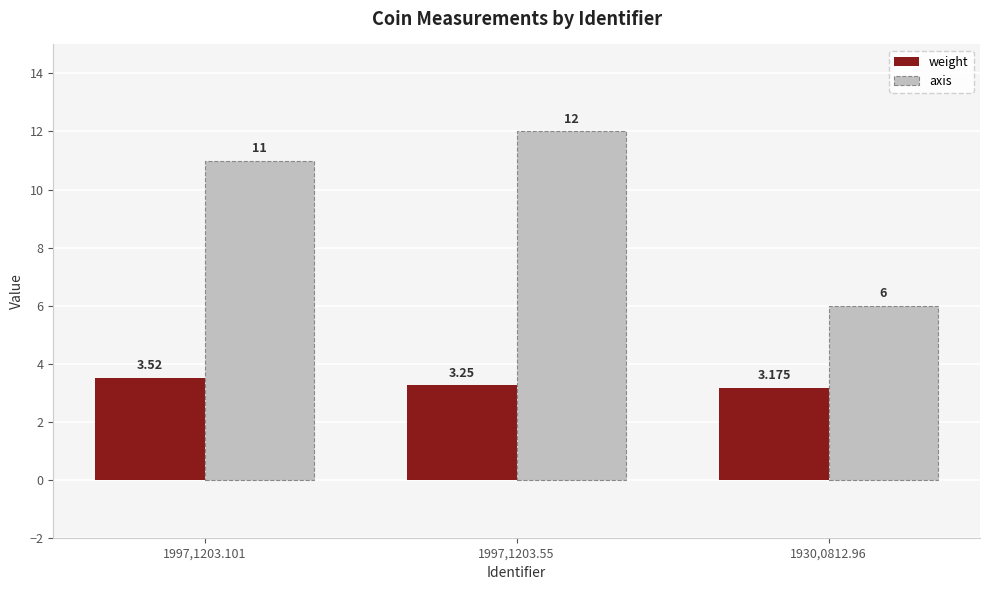

List the series in order of their peak value, highest first.

axis, weight